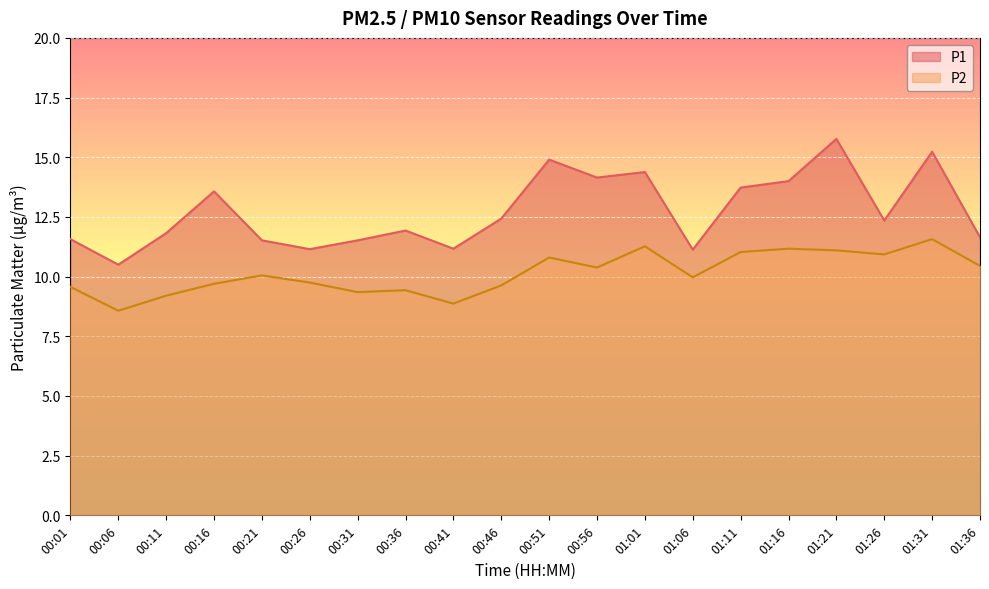

True or false: P2 and P1 intersect in this chart.

False